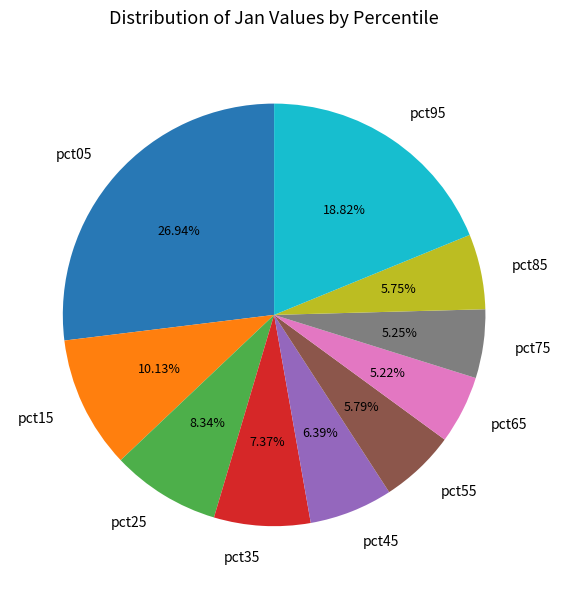

What is the total percentage of pct55 and pct65?

11.0%